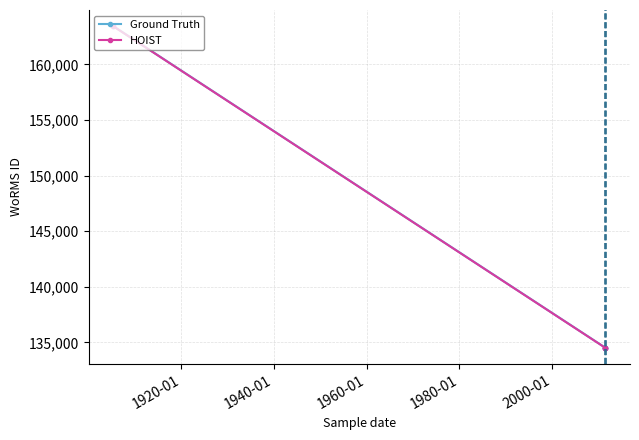

Which series changed the most between 1900-01 and 1940-01?

Ground Truth